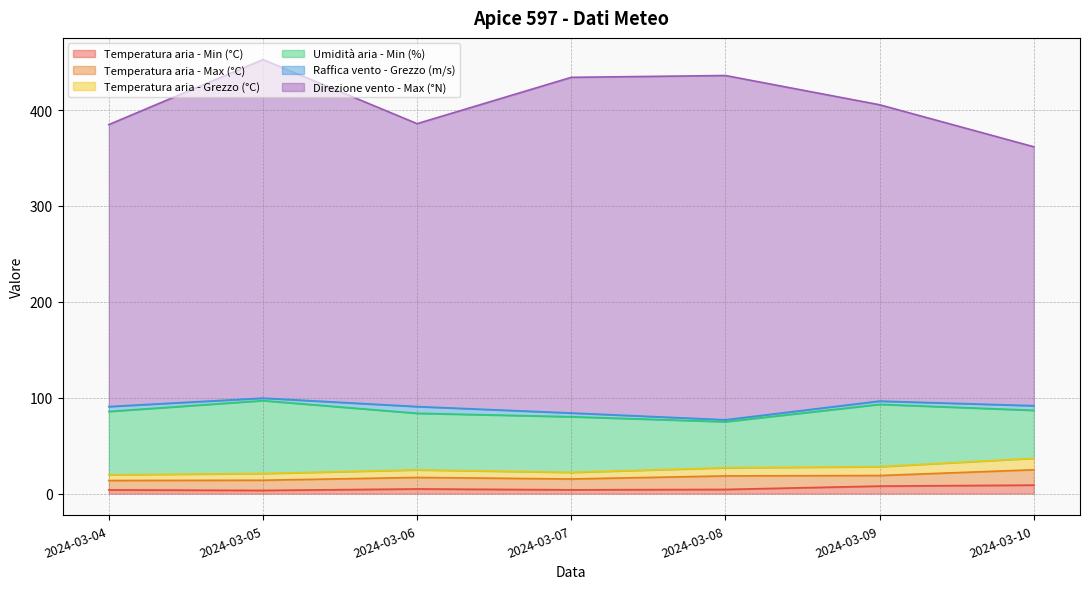

What is the smallest value displayed?

2.0